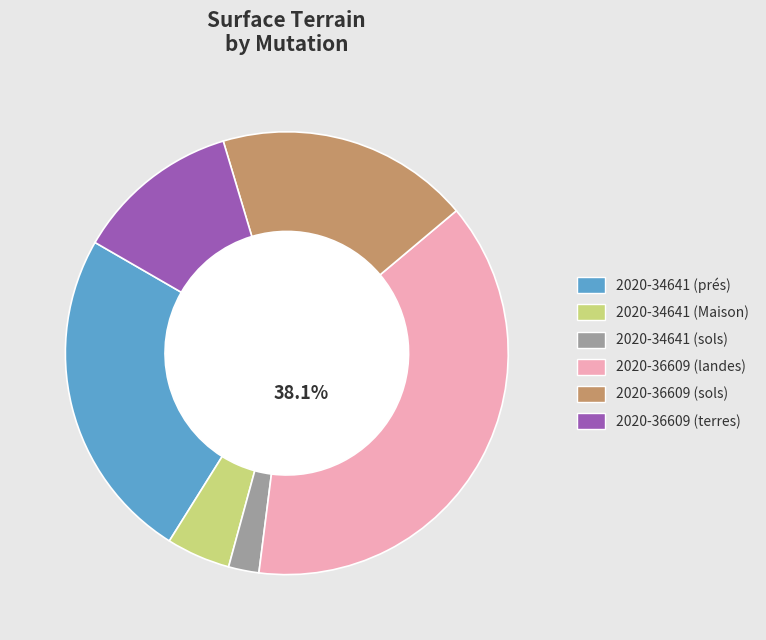

Combined, do 2020-34641 (Maison) and 2020-36609 (terres) account for over 50%?

No